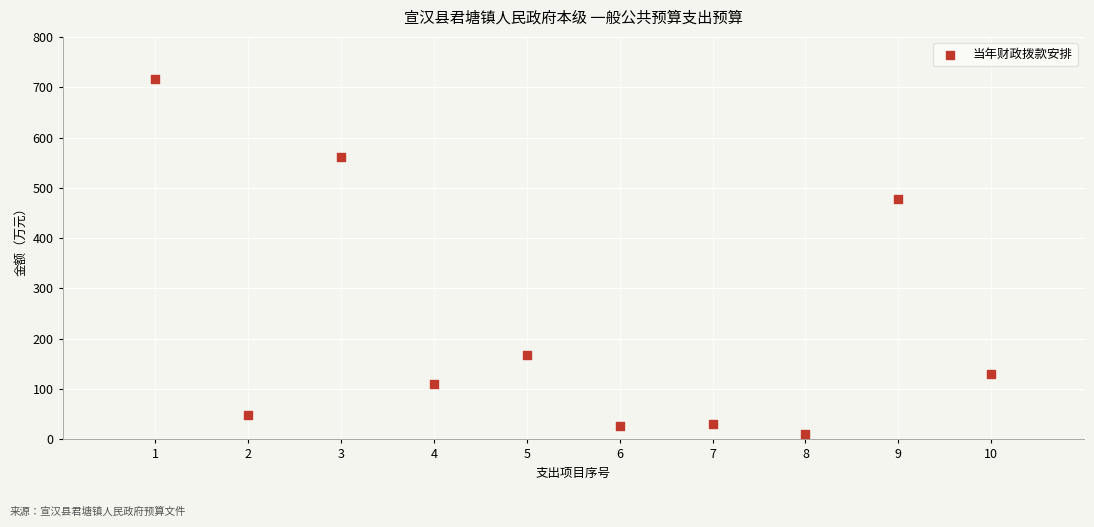

What Y value in the scatter plot is closest to 363?

477.2